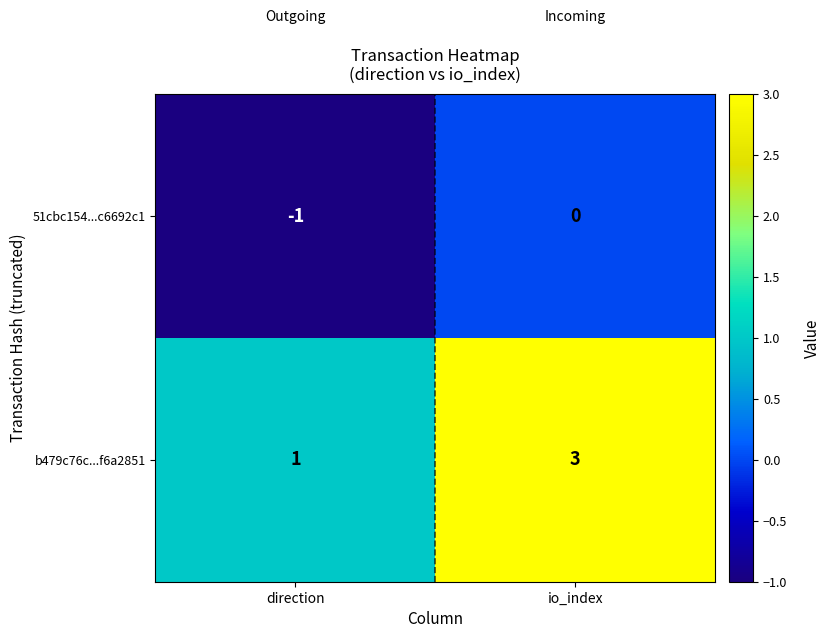

Which series has the largest total across all categories?

b479c76c...f6a2851